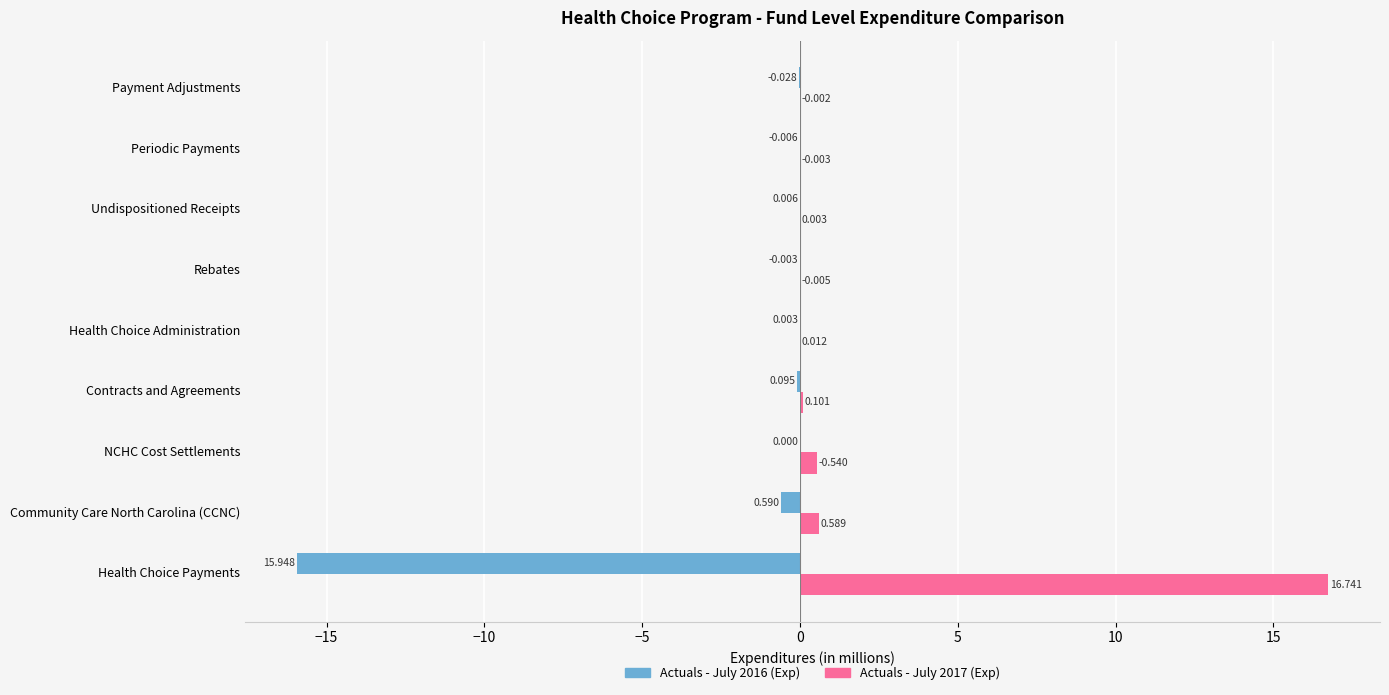

Where is Actuals - July 2016 (Exp) nearest to the value -7?

Community Care North Carolina (CCNC)